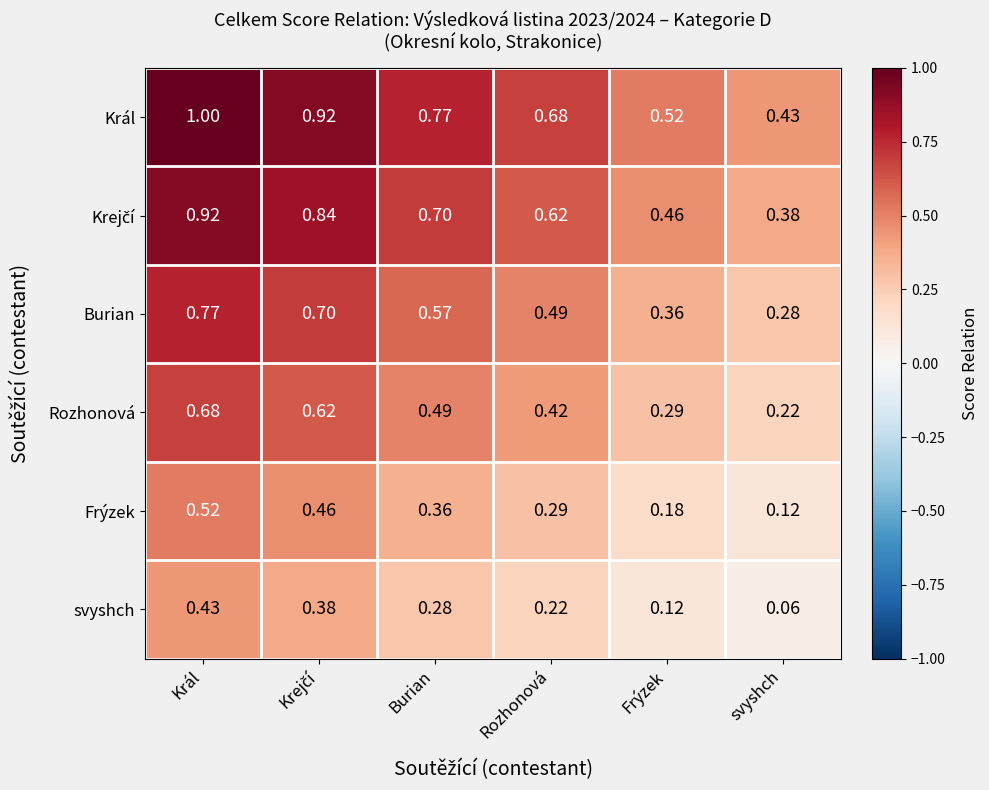

At which category is the sum across all series the highest?

Král